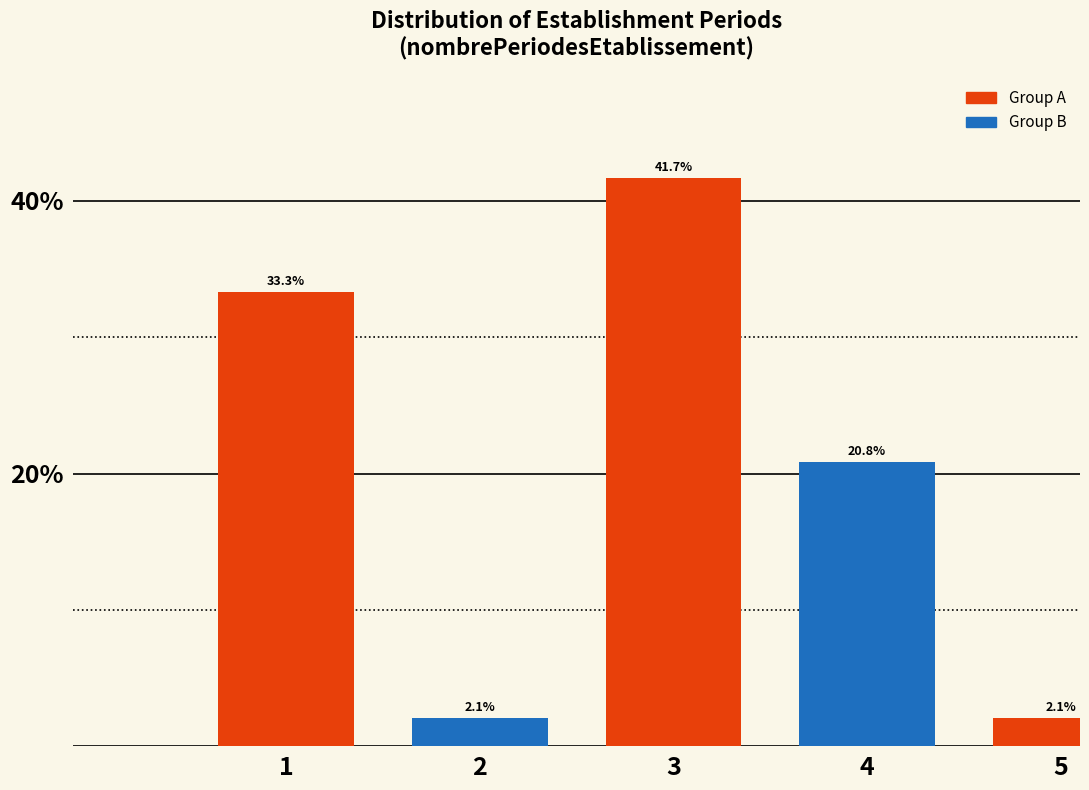

Reading left to right, transcribe all the data shown in this chart.

1=33.3	2=2.1	3=41.7	4=20.8	5=2.1